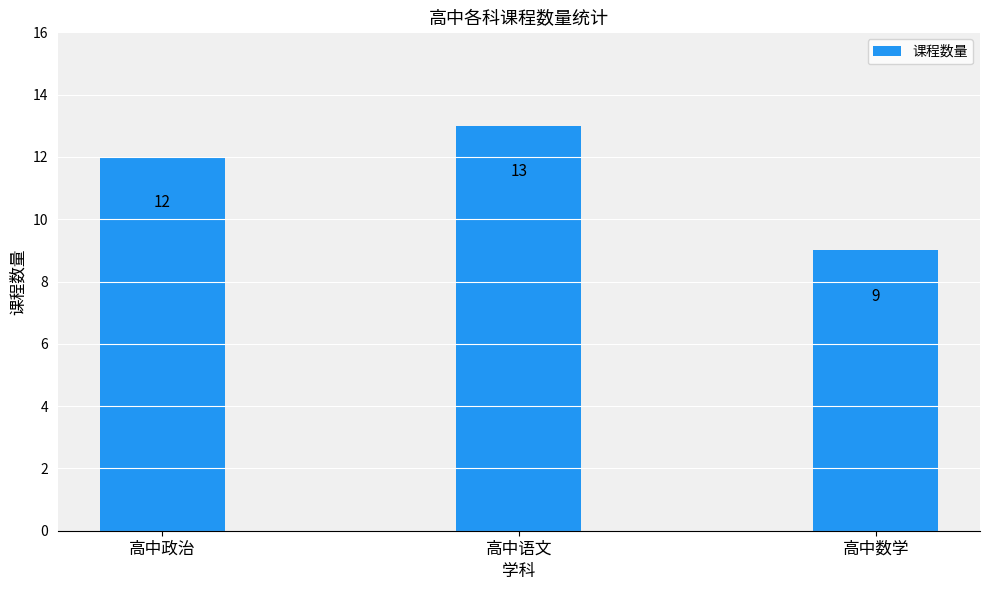

Does the chart contain any negative values?

No